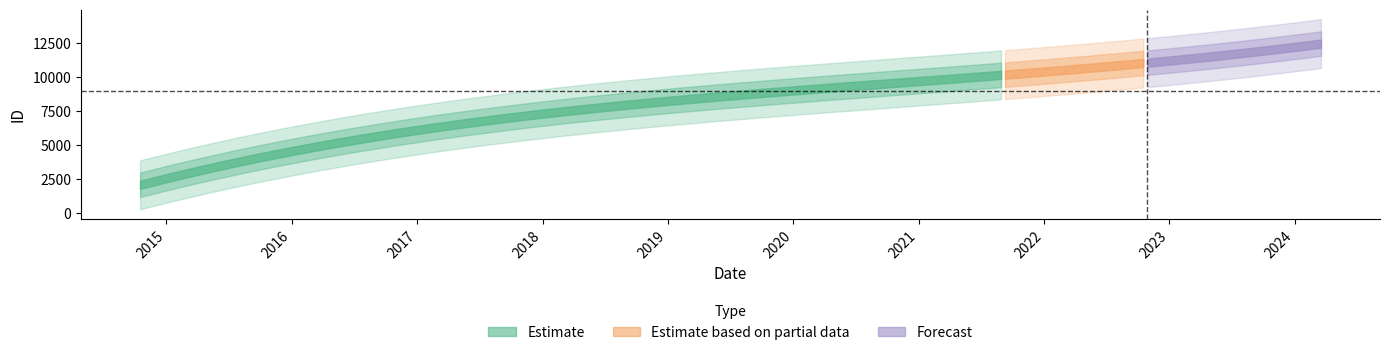

Does the chart have visible grid lines?

No